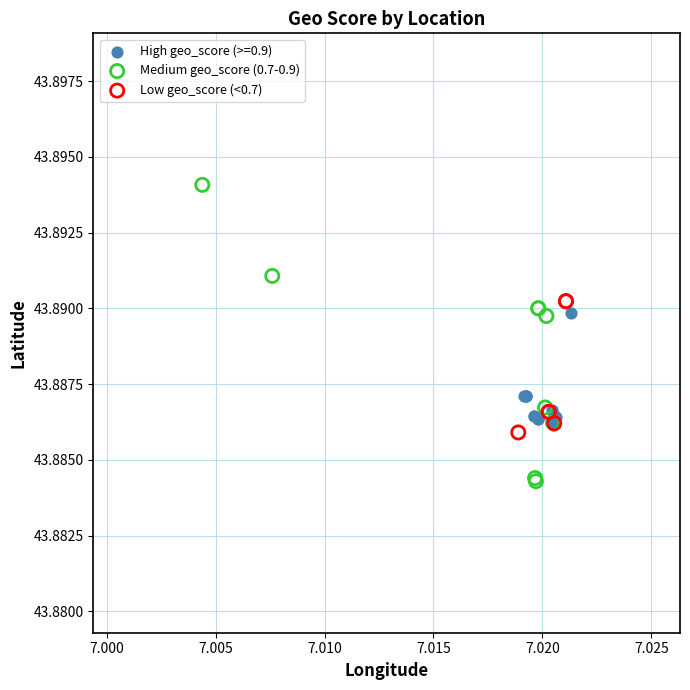

Which series has the widest spread of Y values?

Medium geo_score (0.7-0.9)